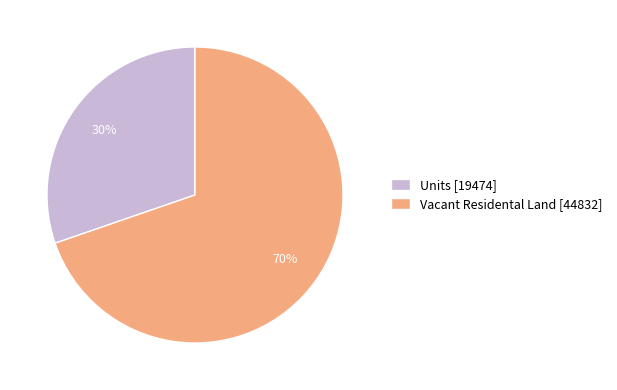

Rank the categories by value from lowest to highest.

Units, Vacant Residental Land